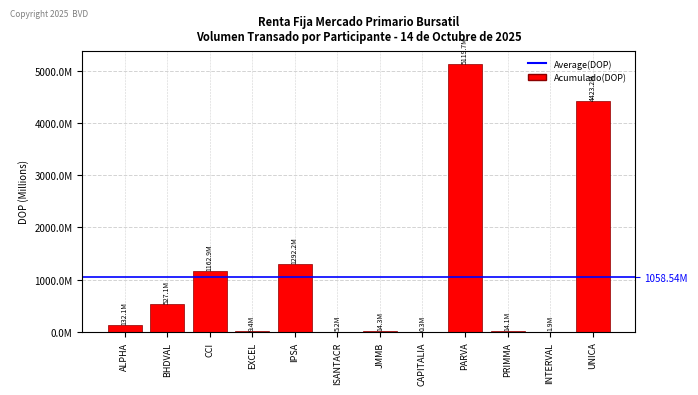

Read the value at JMMB.

14330484.1